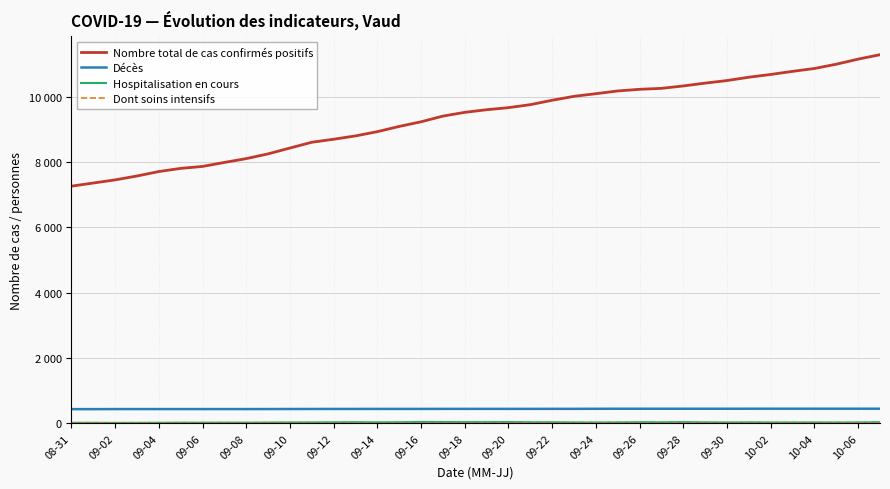

Is this an area chart (filled region under the line)?

No